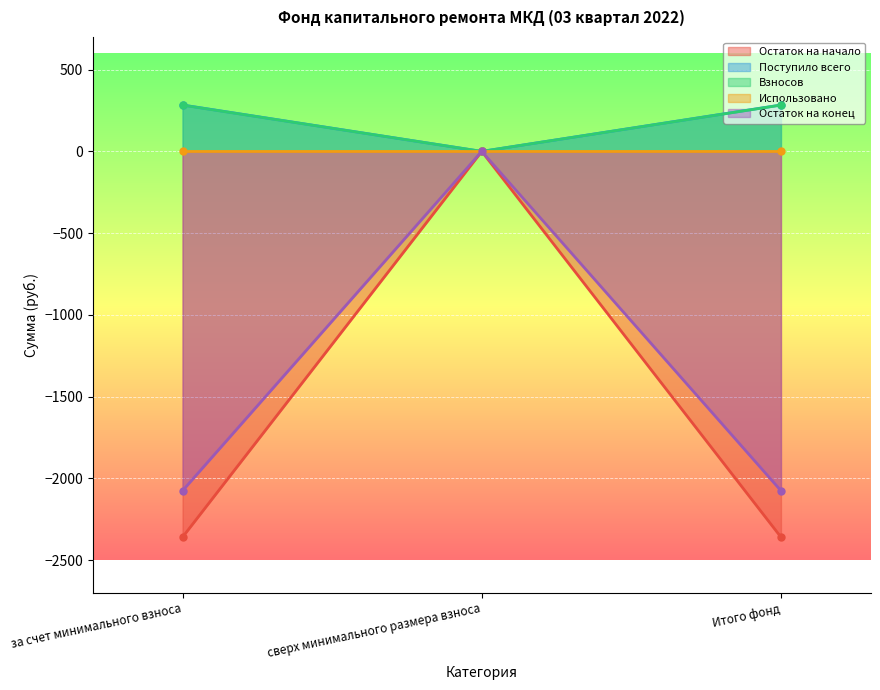

How many values in Остаток на конец are below zero?

2